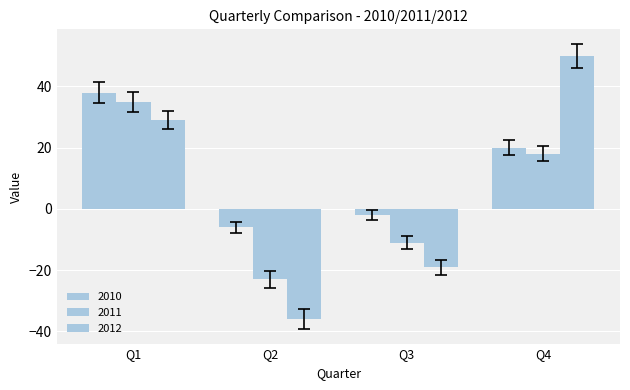

Between Q1 and Q2, which series saw the biggest shift?

2012